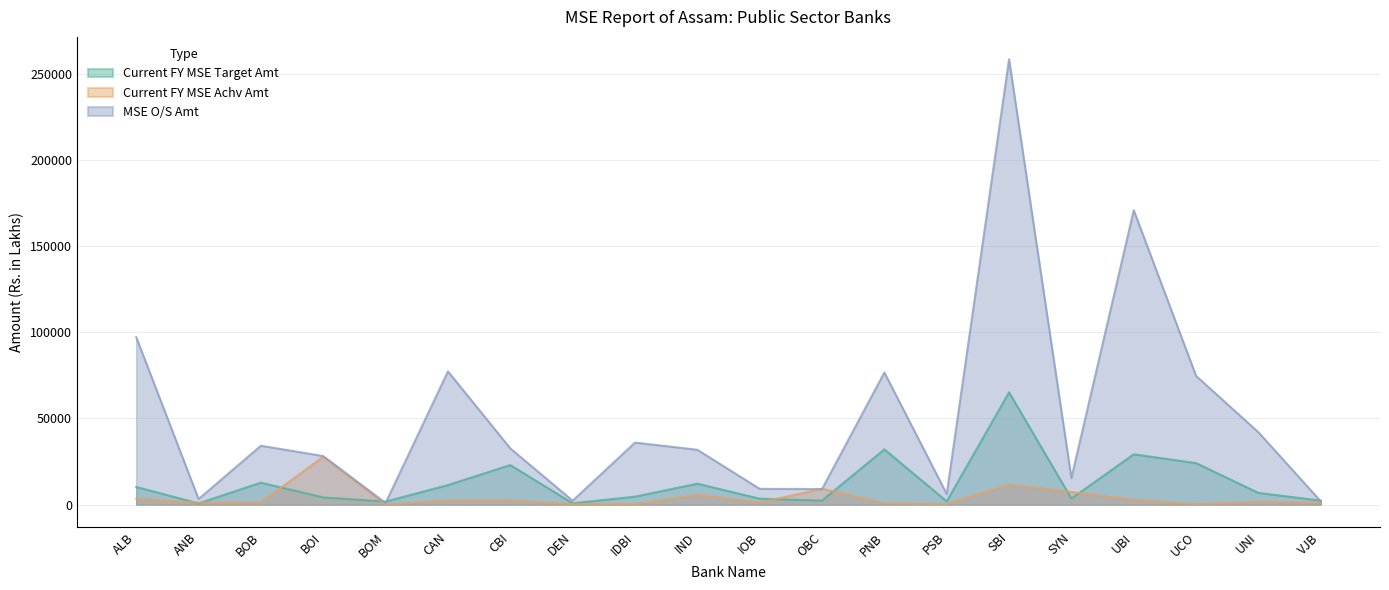

Between which two adjacent categories do Current FY MSE Target Amt and MSE O/S Amt first intersect?

BOI and BOM